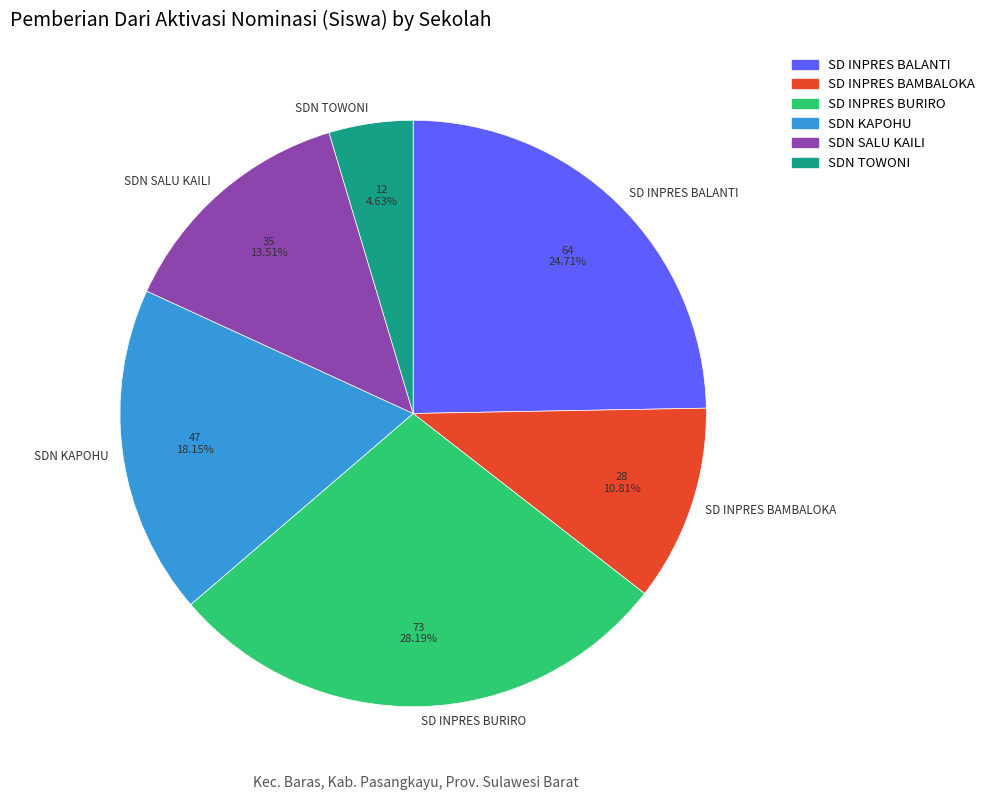

Which slice is the largest?

SD INPRES BURIRO